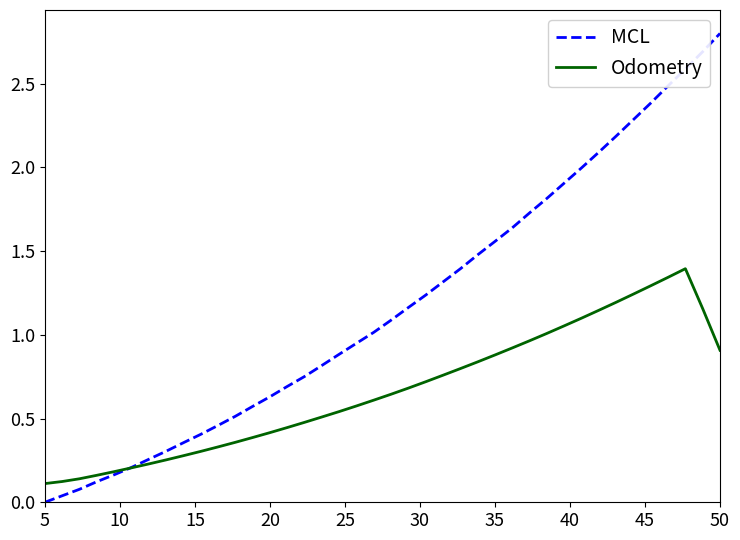

True or false: Odometry has more than 0 points higher than both neighbors.

True